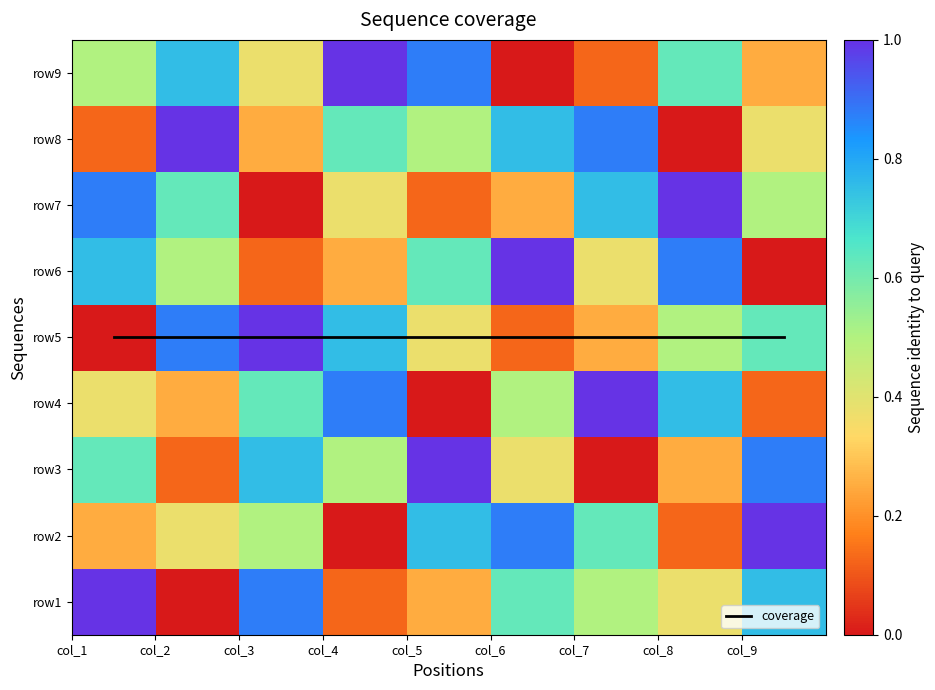

Which series has the largest total across all categories?

coverage